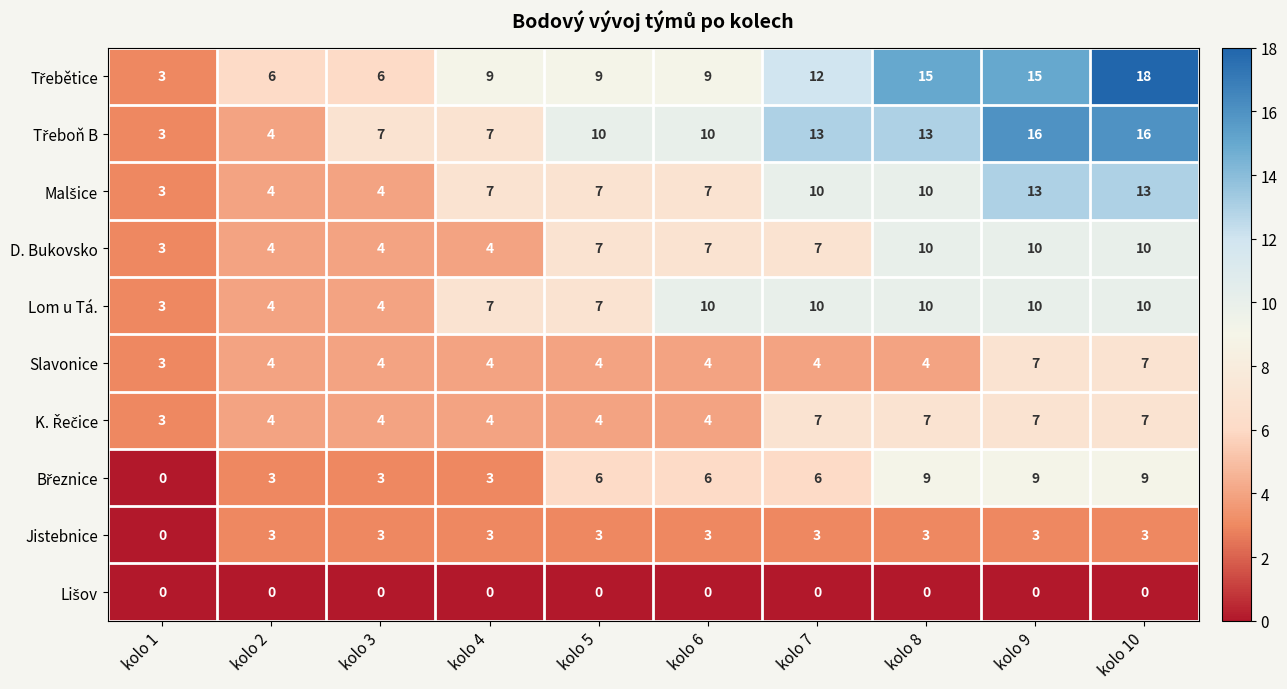

What is the spread (max minus min) of values at kolo 10?

18